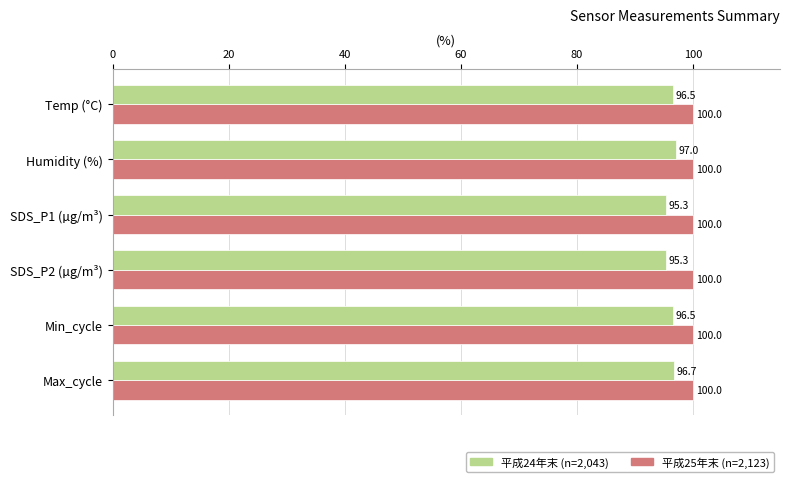

Read the 平成24年末 (n=2,043) value at SDS_P2 (µg/m³).

95.3